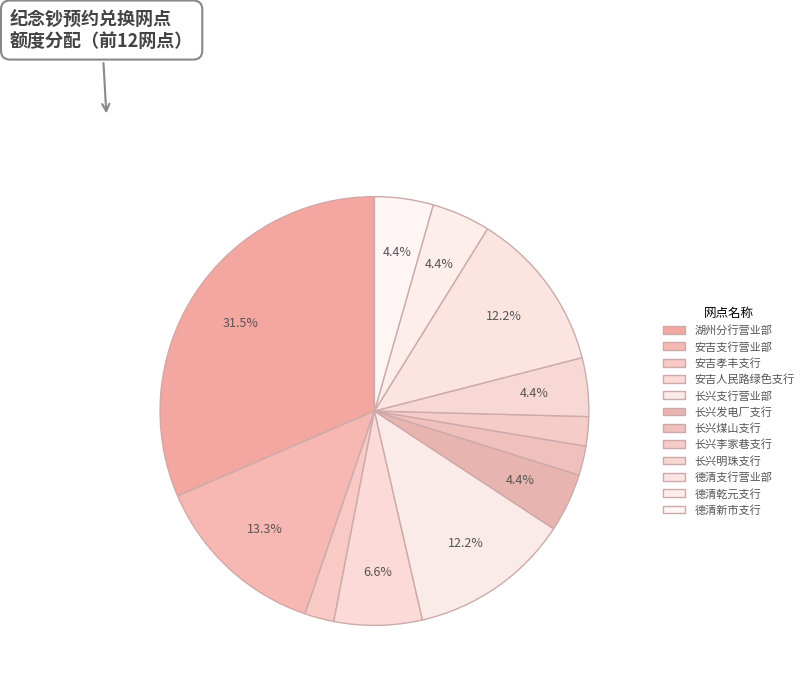

What is the change in value from 湖州分行营业部 to 长兴明珠支行?

-24500